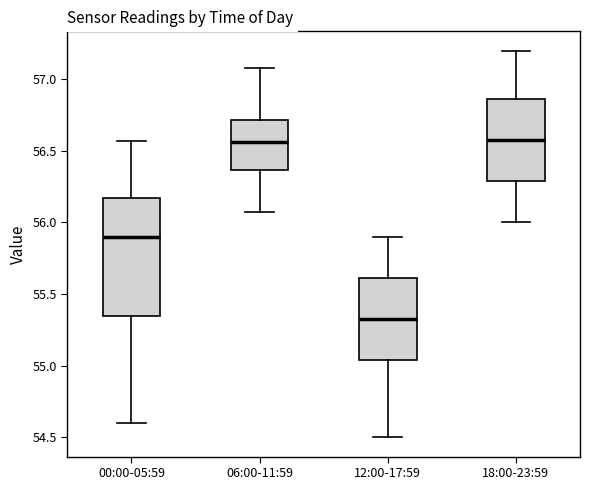

Reading left to right, transcribe this box plot: for each box, give where its median line is, the range the box spans, and where its two whiskers end, as read against the y-axis. The values are not printed on the chart, so give them approximately, as read against the axis.

00:00-05:59: median 55.90, box 55.35 to 56.15, whiskers 54.60 to 56.55
06:00-11:59: median 56.55, box 56.35 to 56.70, whiskers 56.05 to 57.10
12:00-17:59: median 55.35, box 55.05 to 55.60, whiskers 54.50 to 55.90
18:00-23:59: median 56.60, box 56.30 to 56.85, whiskers 56.00 to 57.20